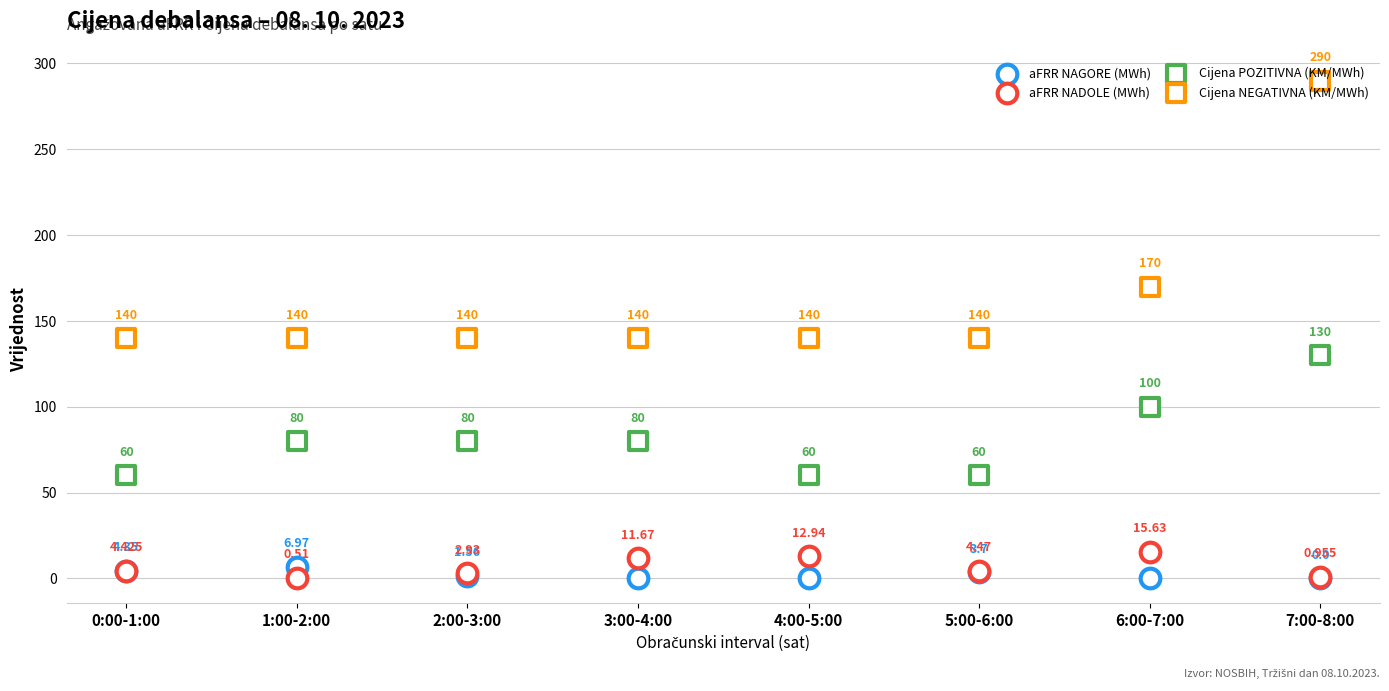

Which series has the largest Y range (max minus min)?

Cijena NEGATIVNA (KM/MWh)